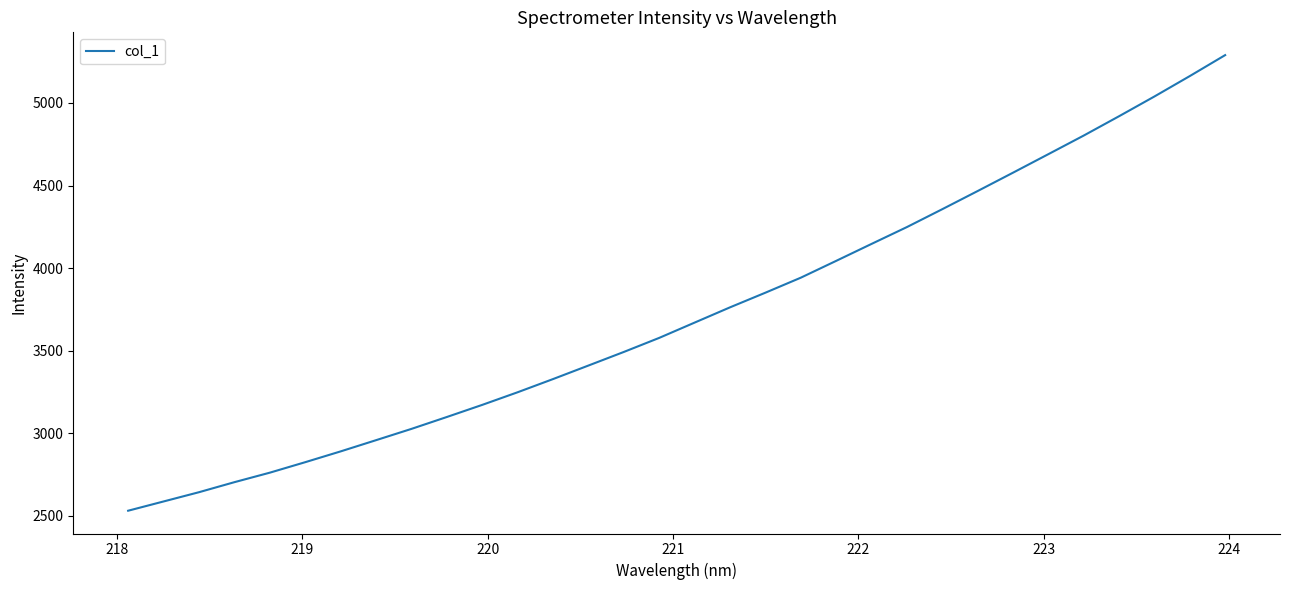

What is the greatest value displayed?

5289.6